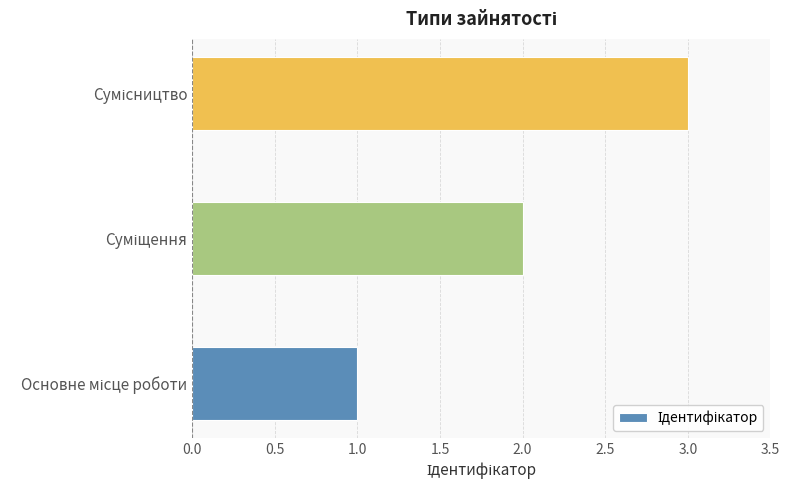

What is the sum of all values?

6